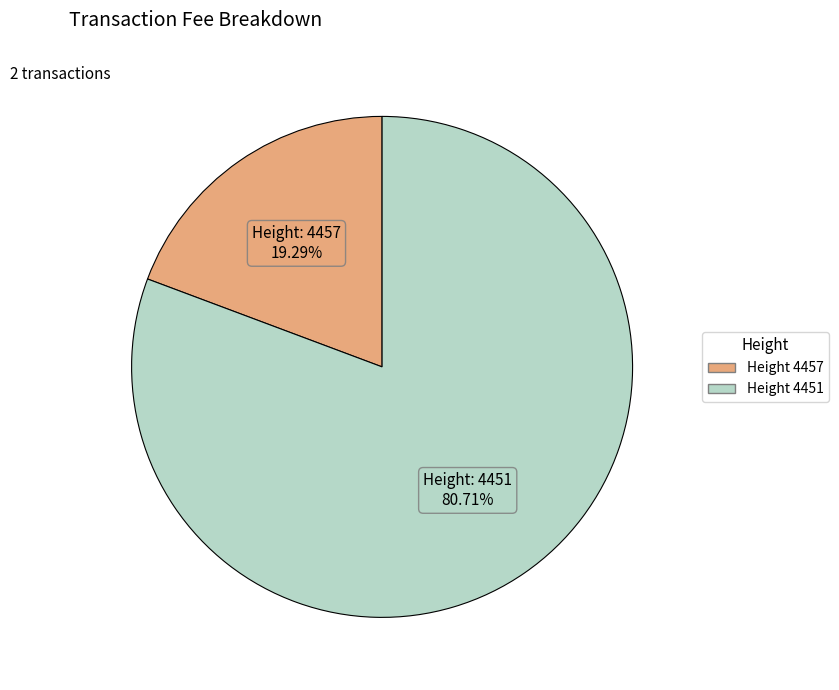

How many slices are in this pie chart?

2